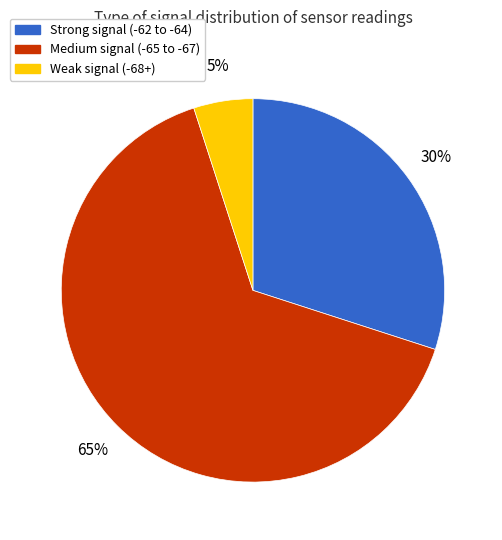

Count the number of slices in the pie.

3